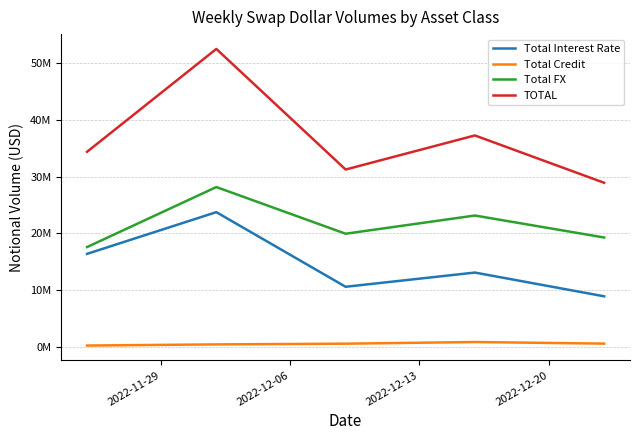

Is this an area chart (filled region under the line)?

No